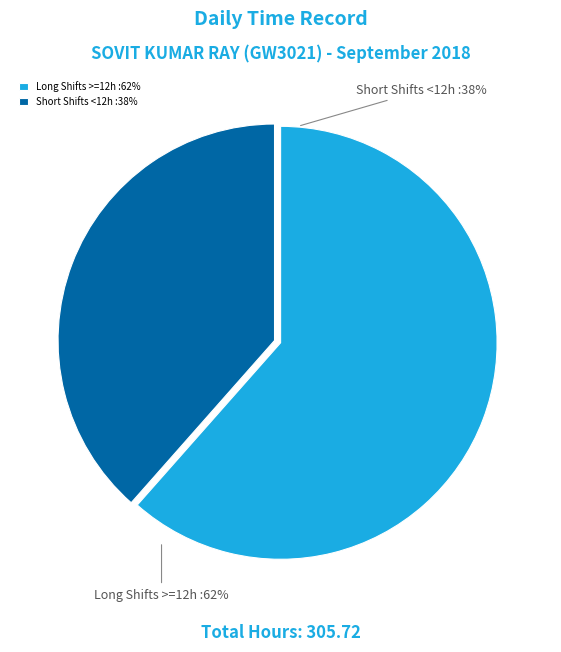

True or false: 4 accounts for 1% of the total.

False